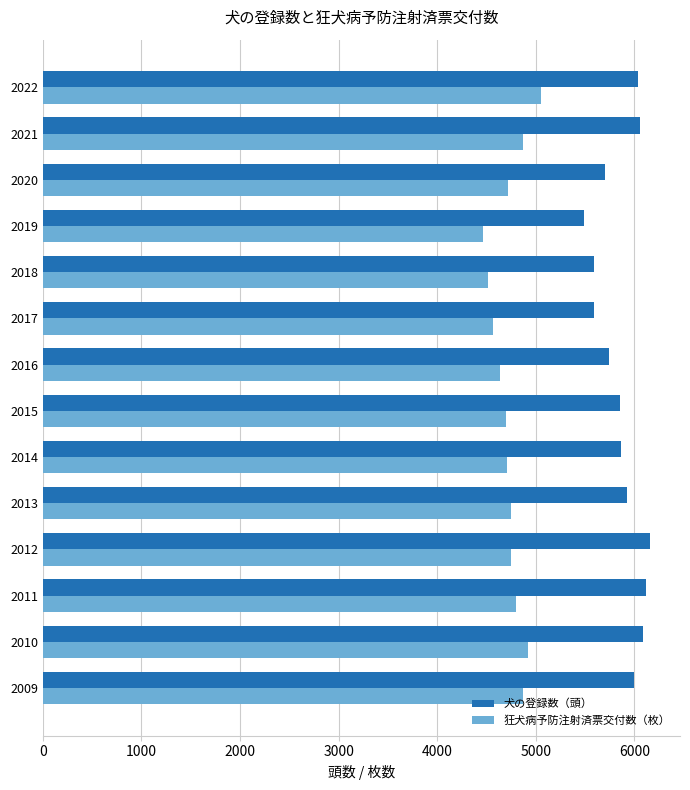

What is the total value across all series at 2018?

10104